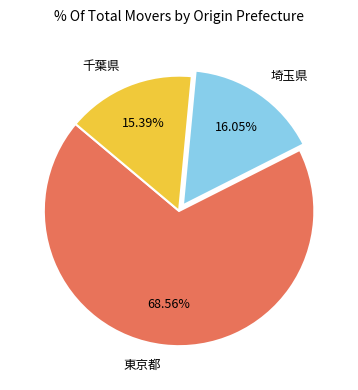

Which category has the biggest portion of the pie?

東京都